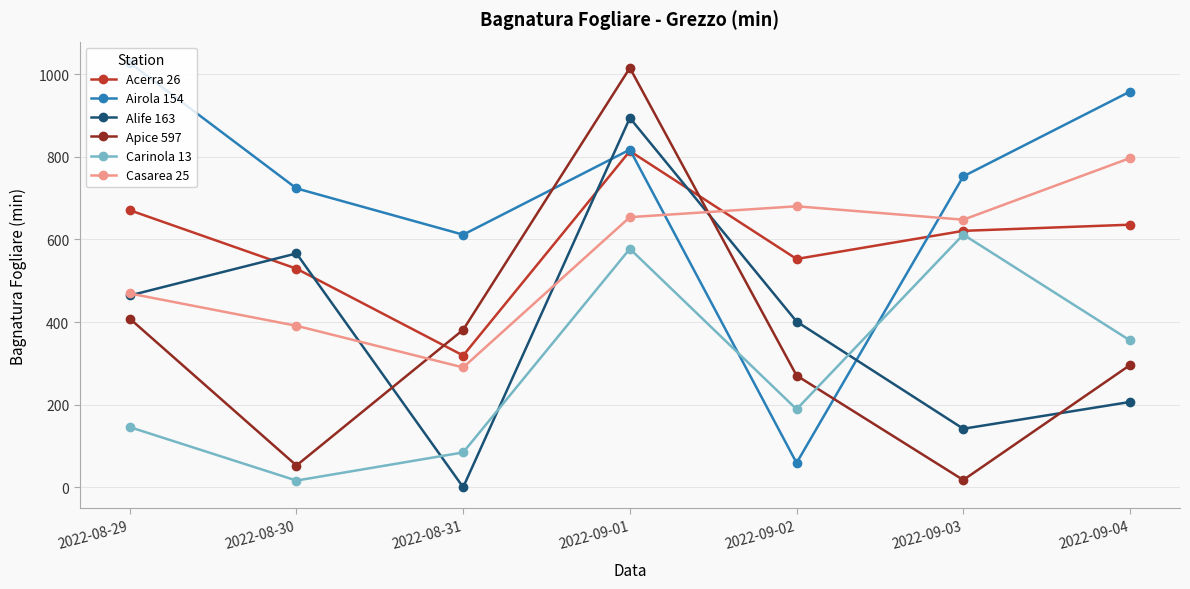

Is this an area chart (filled region under the line)?

No